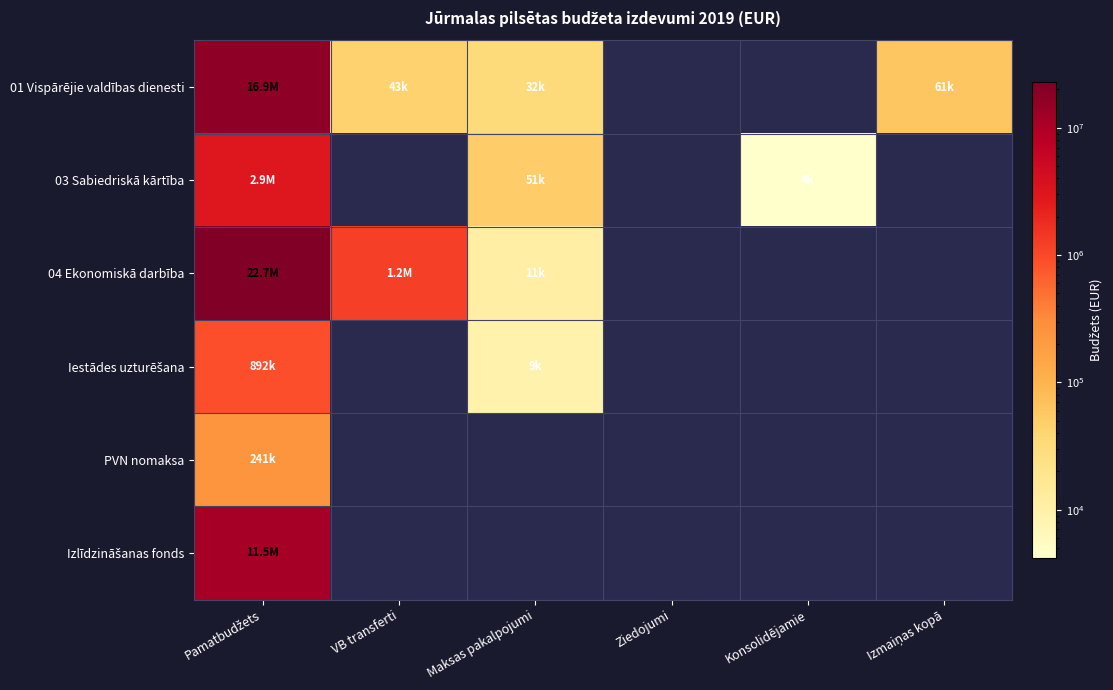

At which label is 03 Sabiedriskā kārtība closest to 1472794?

Maksas pakalpojumi